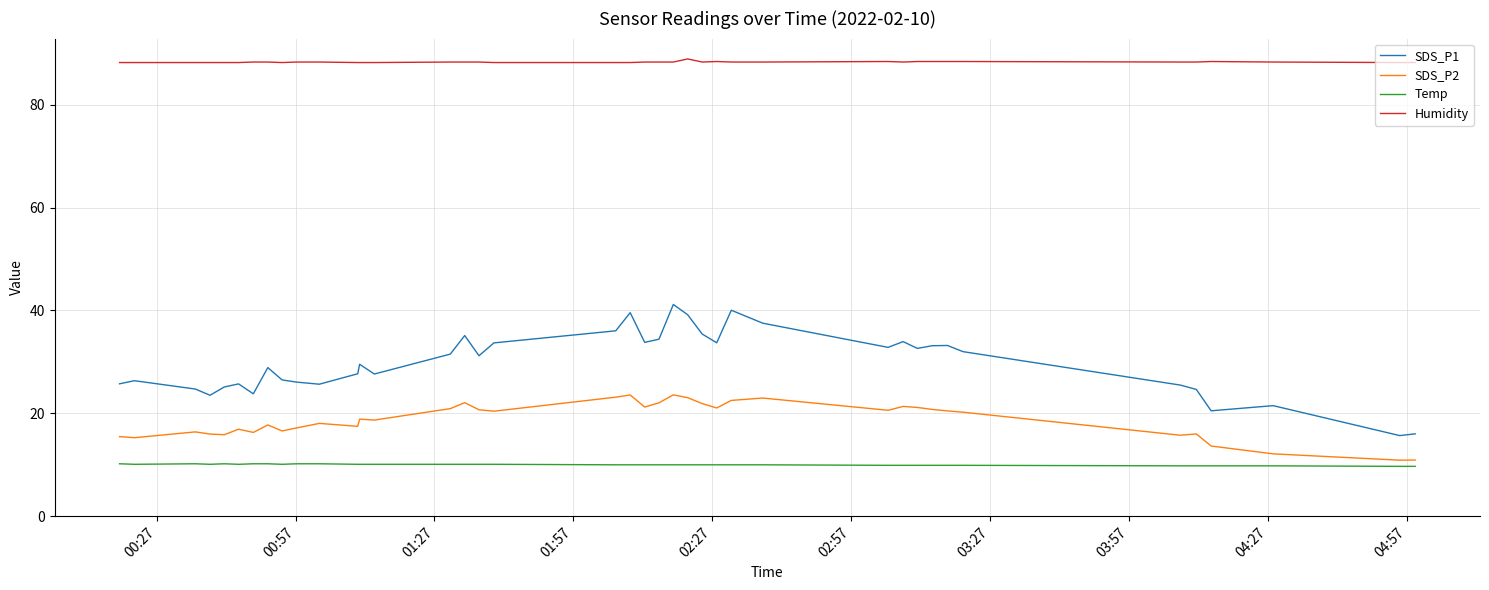

Rank the series by their maximum value, from highest to lowest.

Humidity, SDS_P1, SDS_P2, Temp